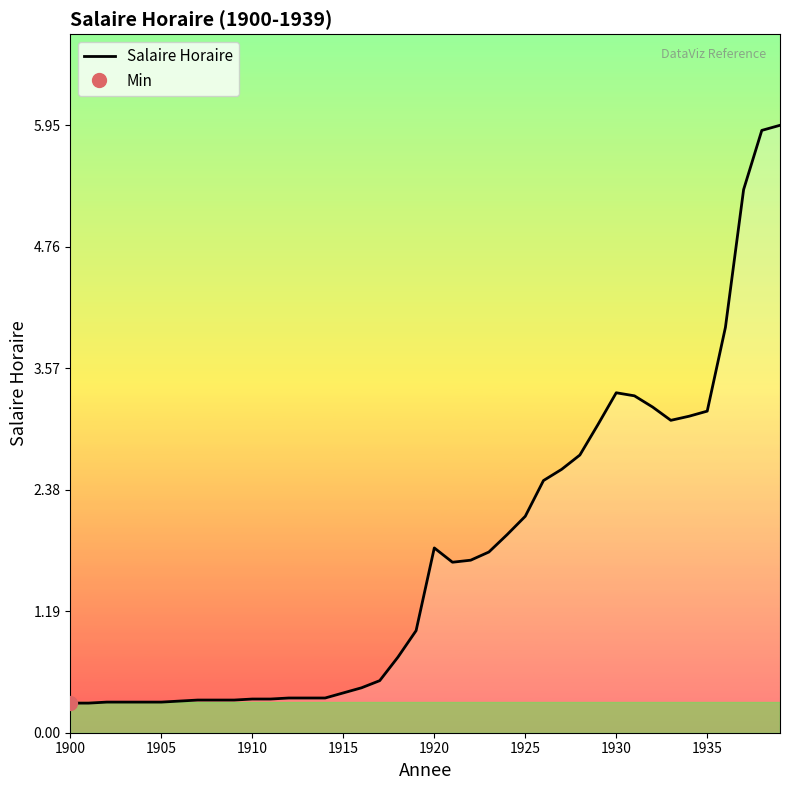

What is the minimum value for Salaire Horaire?

0.3